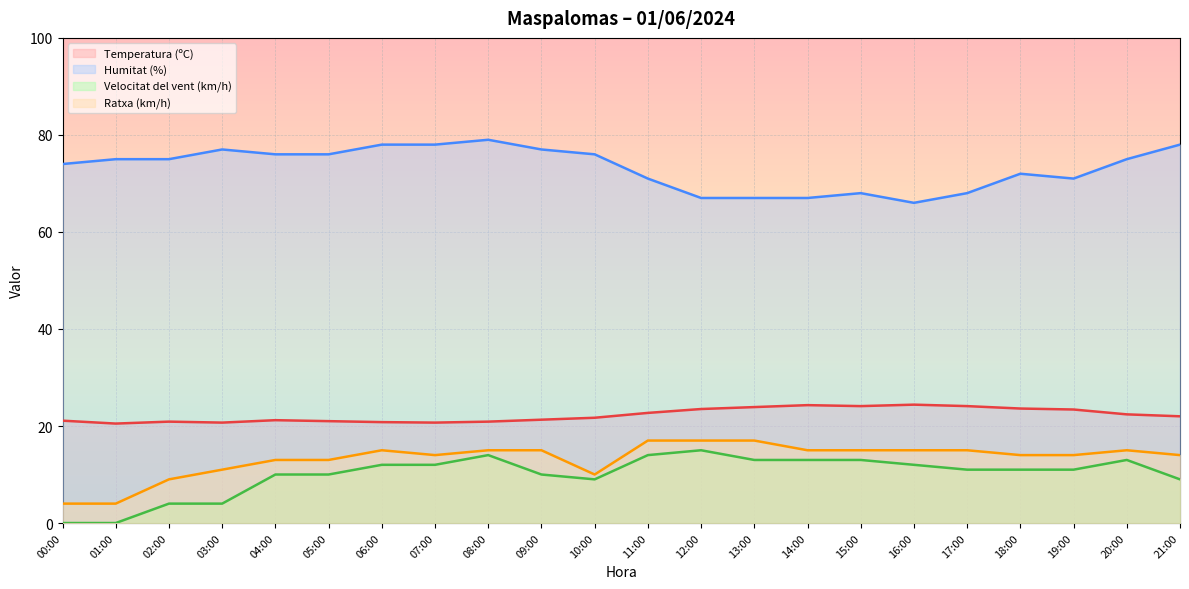

Reading left to right, transcribe all the data shown in this chart.

Temperatura (ºC): 00:00=21.1	01:00=20.5	02:00=20.9	03:00=20.7	04:00=21.2	05:00=21.0	06:00=20.8	07:00=20.7	08:00=20.9	09:00=21.3	10:00=21.7	11:00=22.7	12:00=23.5	13:00=23.9	14:00=24.3	15:00=24.1	16:00=24.4	17:00=24.1	18:00=23.6	19:00=23.4	20:00=22.4	21:00=22.0
Humitat (%): 00:00=74.0	01:00=75.0	02:00=75.0	03:00=77.0	04:00=76.0	05:00=76.0	06:00=78.0	07:00=78.0	08:00=79.0	09:00=77.0	10:00=76.0	11:00=71.0	12:00=67.0	13:00=67.0	14:00=67.0	15:00=68.0	16:00=66.0	17:00=68.0	18:00=72.0	19:00=71.0	20:00=75.0	21:00=78.0
Velocitat del vent (km/h): 00:00=0.0	01:00=0.0	02:00=4.0	03:00=4.0	04:00=10.0	05:00=10.0	06:00=12.0	07:00=12.0	08:00=14.0	09:00=10.0	10:00=9.0	11:00=14.0	12:00=15.0	13:00=13.0	14:00=13.0	15:00=13.0	16:00=12.0	17:00=11.0	18:00=11.0	19:00=11.0	20:00=13.0	21:00=9.0
Ratxa (km/h): 00:00=4.0	01:00=4.0	02:00=9.0	03:00=11.0	04:00=13.0	05:00=13.0	06:00=15.0	07:00=14.0	08:00=15.0	09:00=15.0	10:00=10.0	11:00=17.0	12:00=17.0	13:00=17.0	14:00=15.0	15:00=15.0	16:00=15.0	17:00=15.0	18:00=14.0	19:00=14.0	20:00=15.0	21:00=14.0